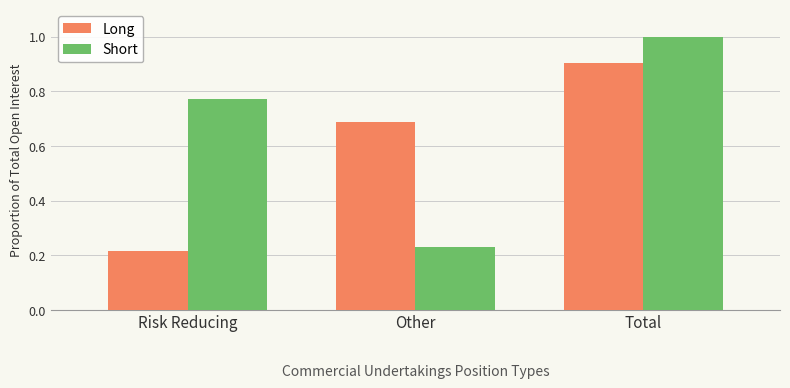

Which category has the lowest value across all series?

Risk Reducing